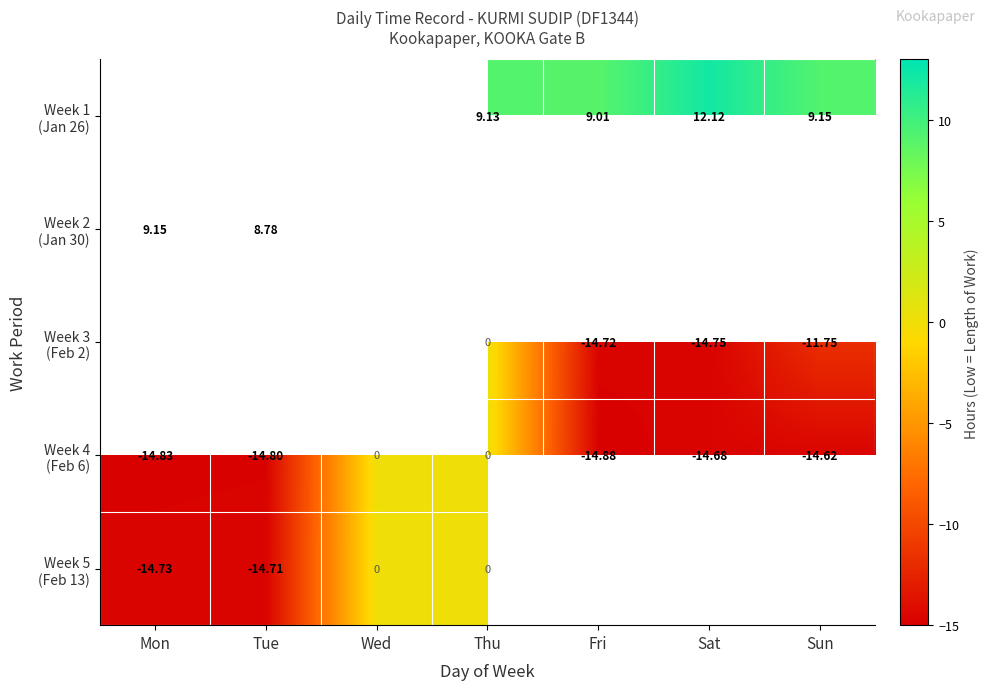

What is the sum of the Week 4 (Feb 6) values at Sun and Wed?

-14.6